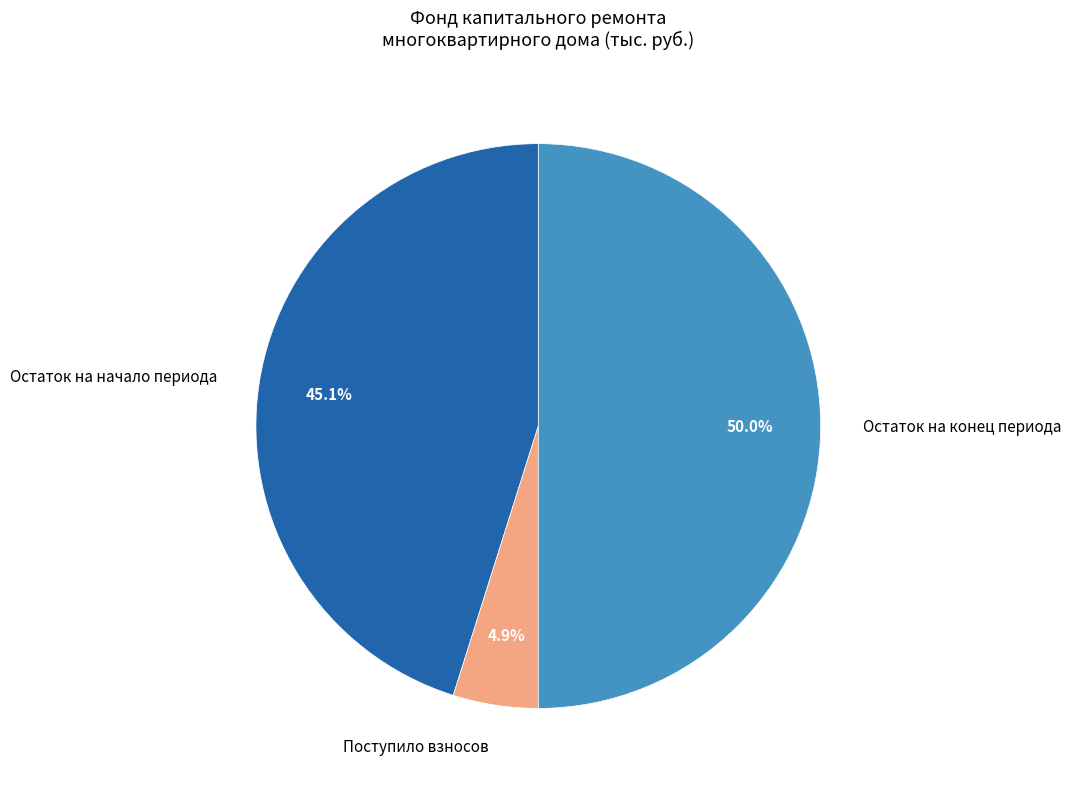

Is the sum of Остаток на конец периода and Остаток на начало периода greater than half?

Yes